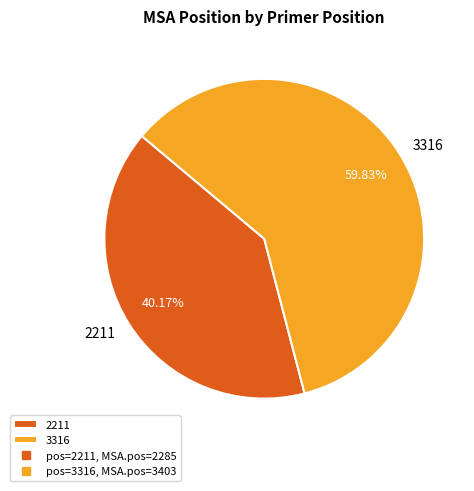

Approximately how many times larger is the value at 2211 compared to 3316?

0.7